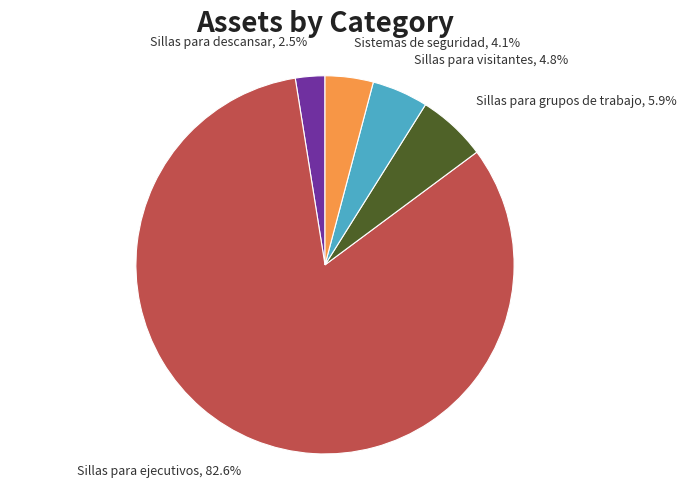

How many segments does this pie chart have?

5